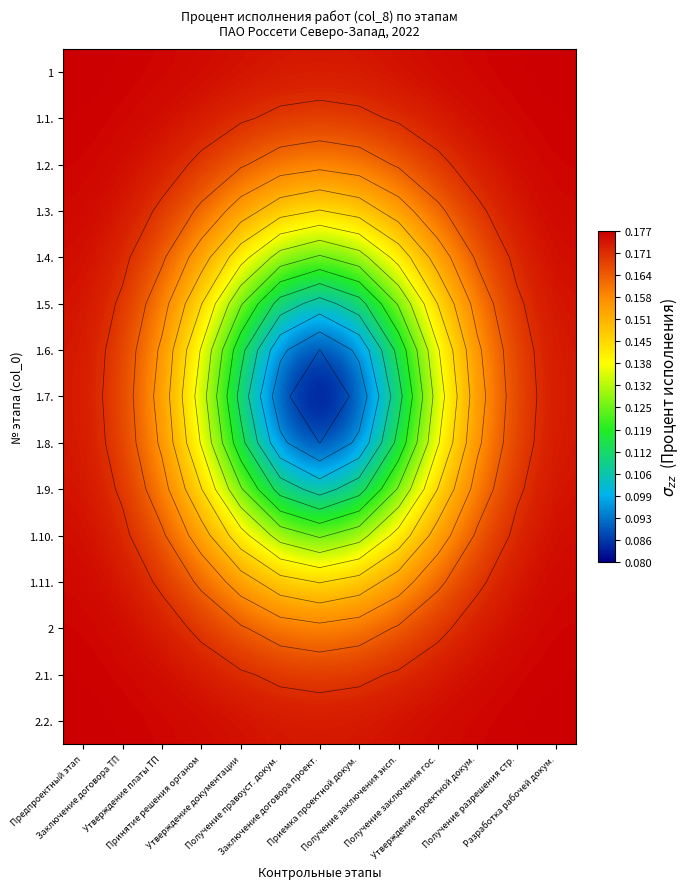

What is the smallest value displayed?

0.1